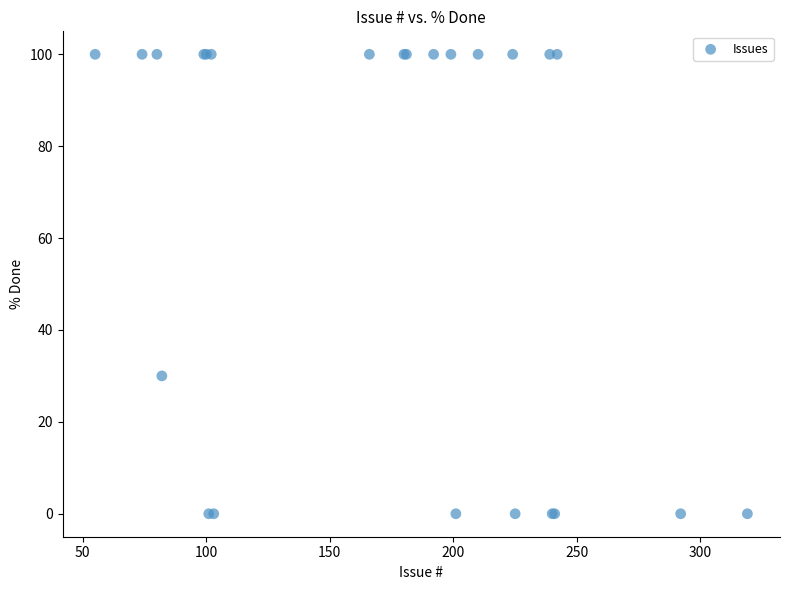

What Y value in the scatter plot is closest to 50?

30